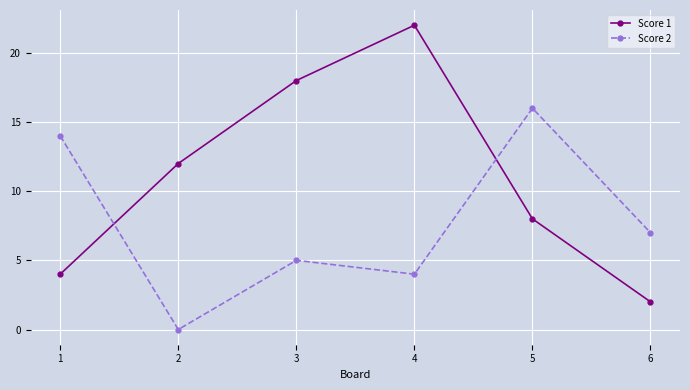

What is the sum of the Score 2 values at 6 and 3?

12